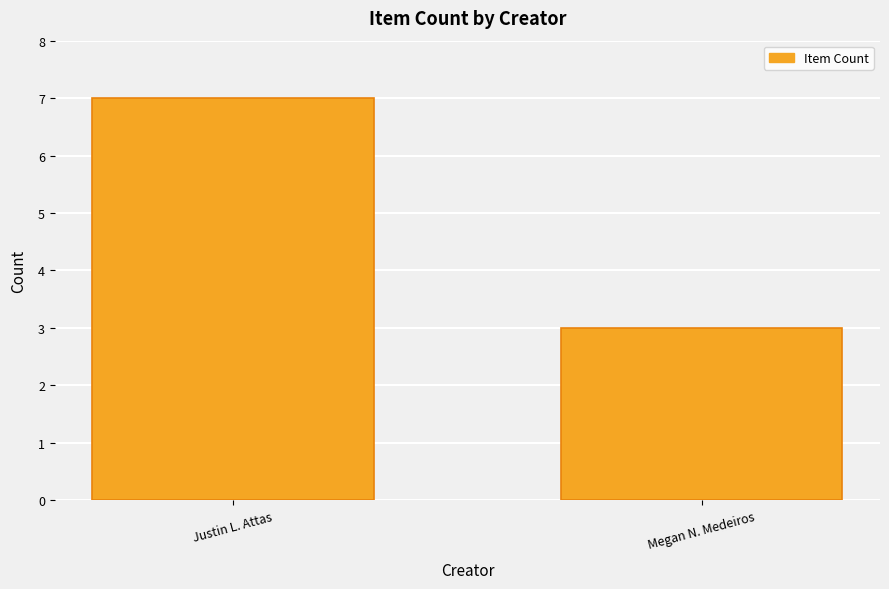

How many categories are shown in the chart?

2